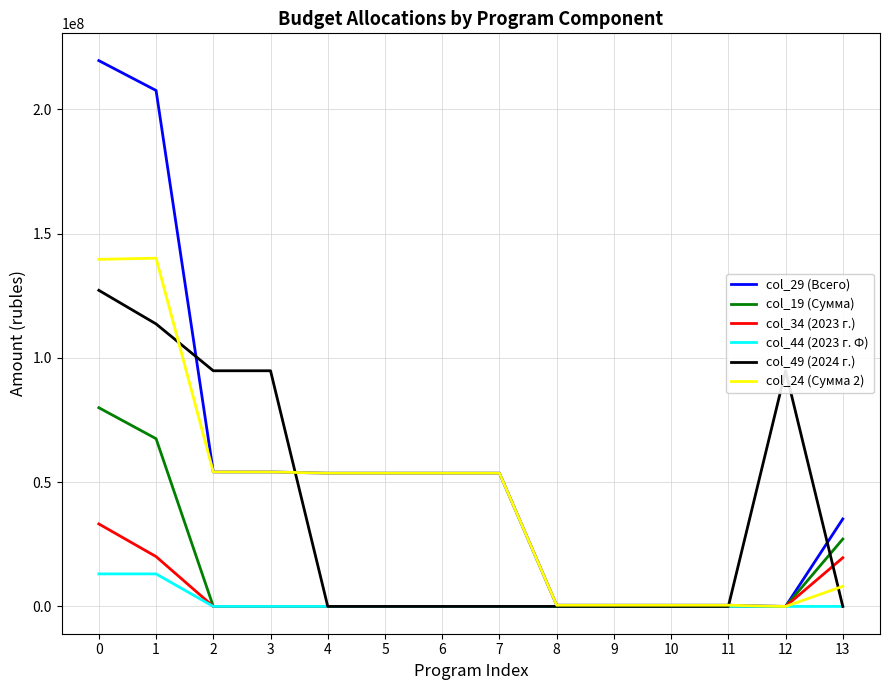

Which series has the largest range (max minus min)?

col_29 (Всего)